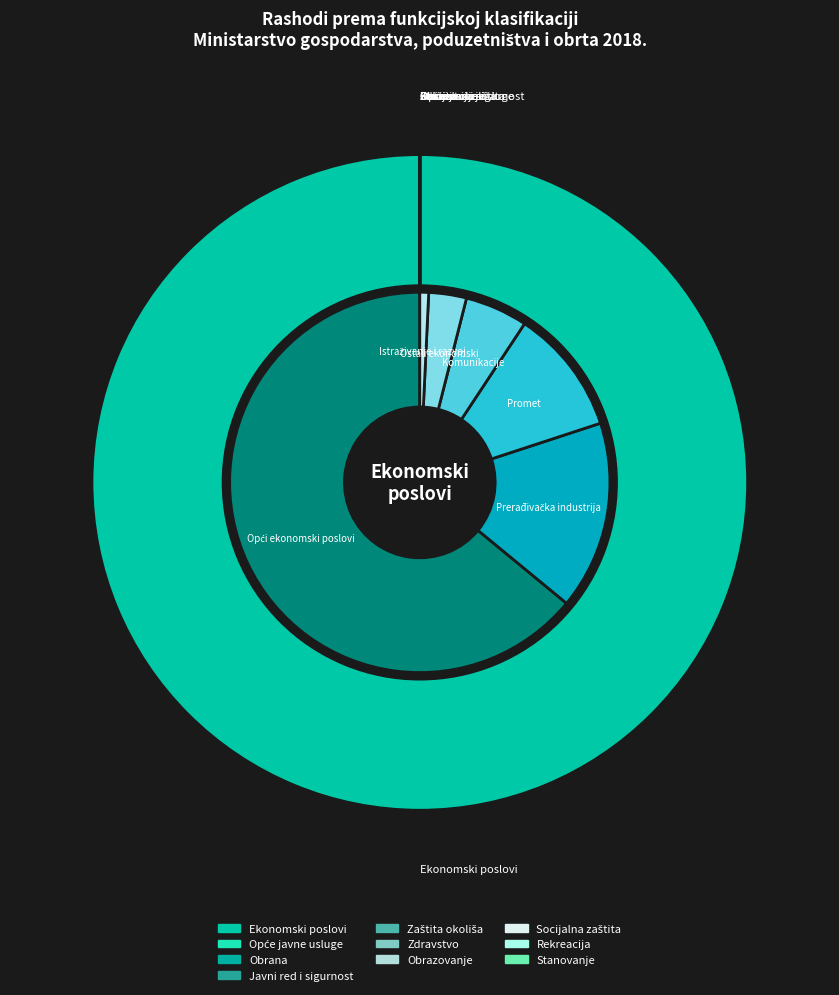

Is it true that Usluge unapređenja stanovanja i zajednice is 0% of the pie?

True